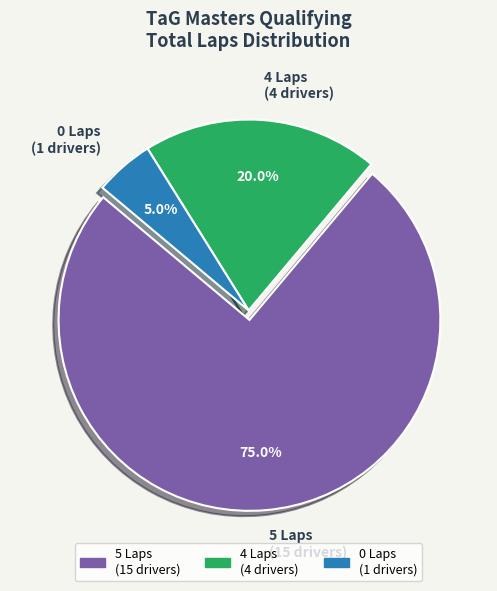

Is there a majority slice in this chart?

Yes